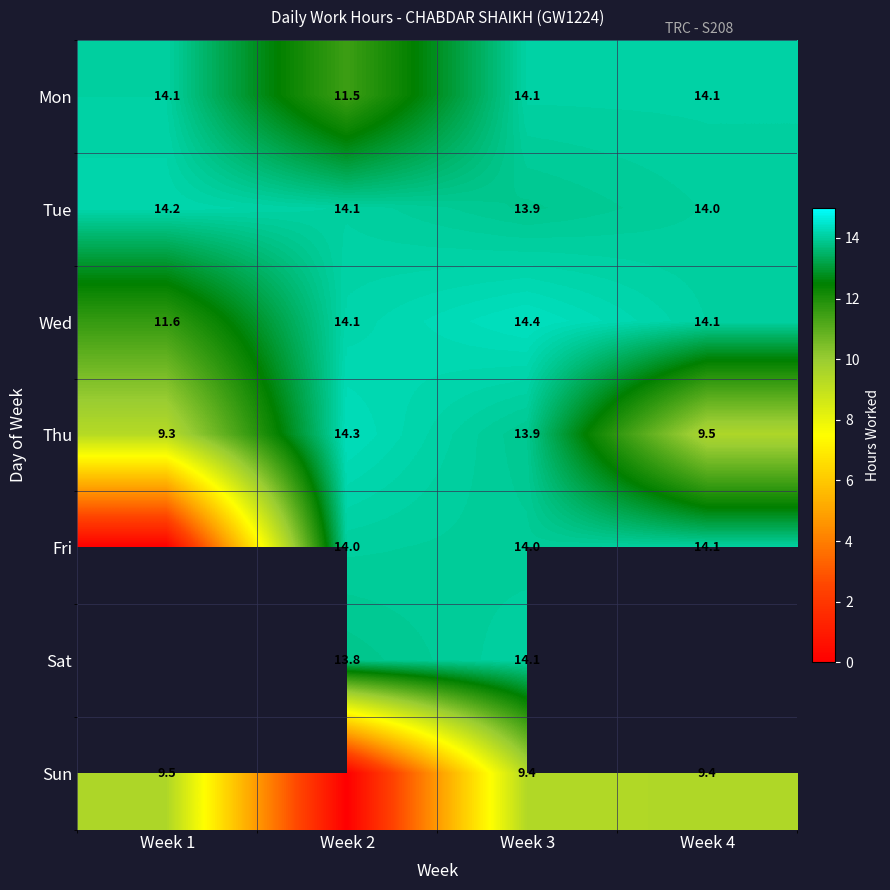

Is the value of Tue at Week 1 greater than the value of Wed at Week 4?

Yes